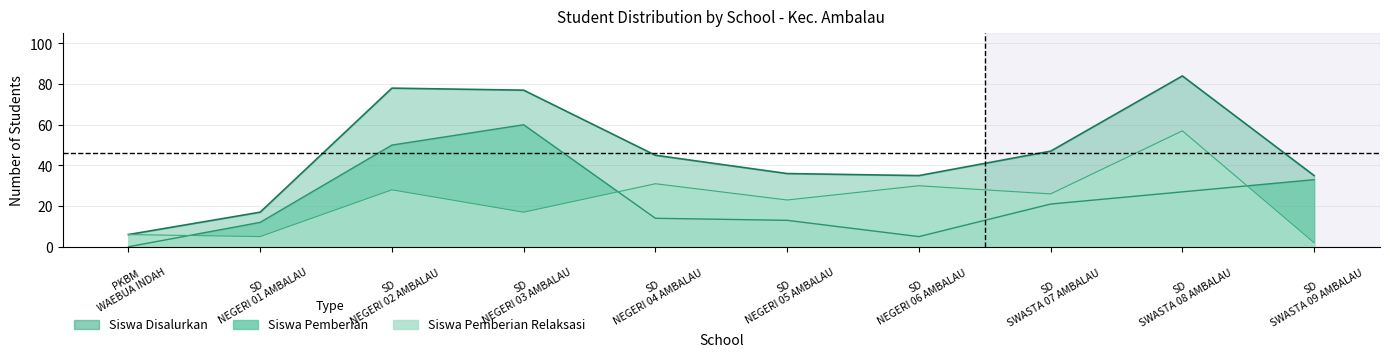

How many values in Siswa Pemberian are above zero?

9